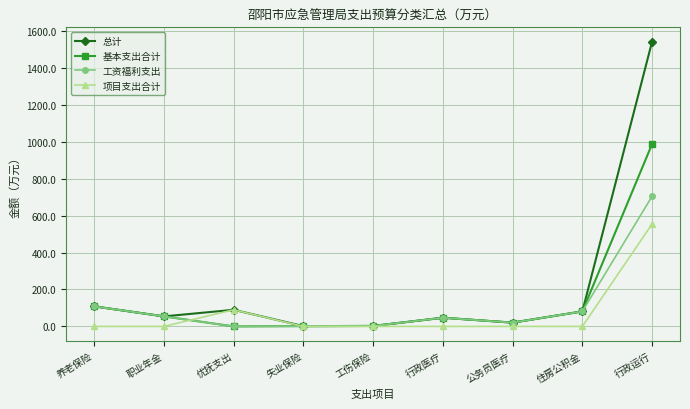

What is the label of the 3rd point from the left?

优抚支出